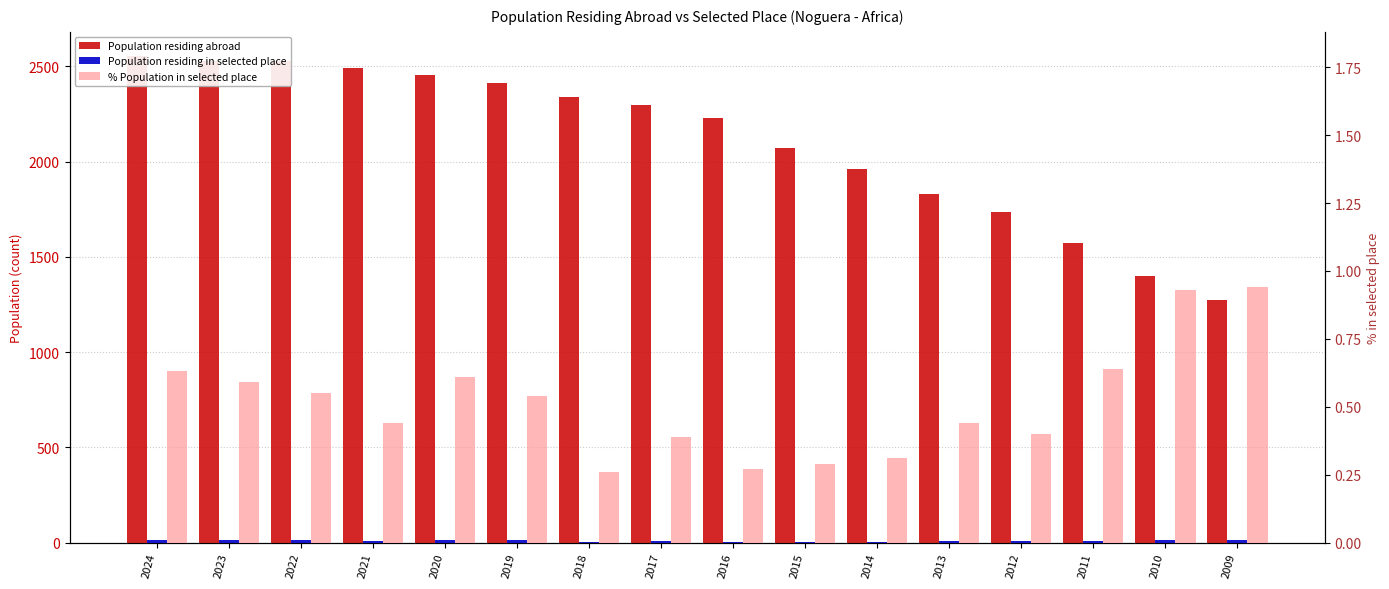

How many bars are there in each group?

3